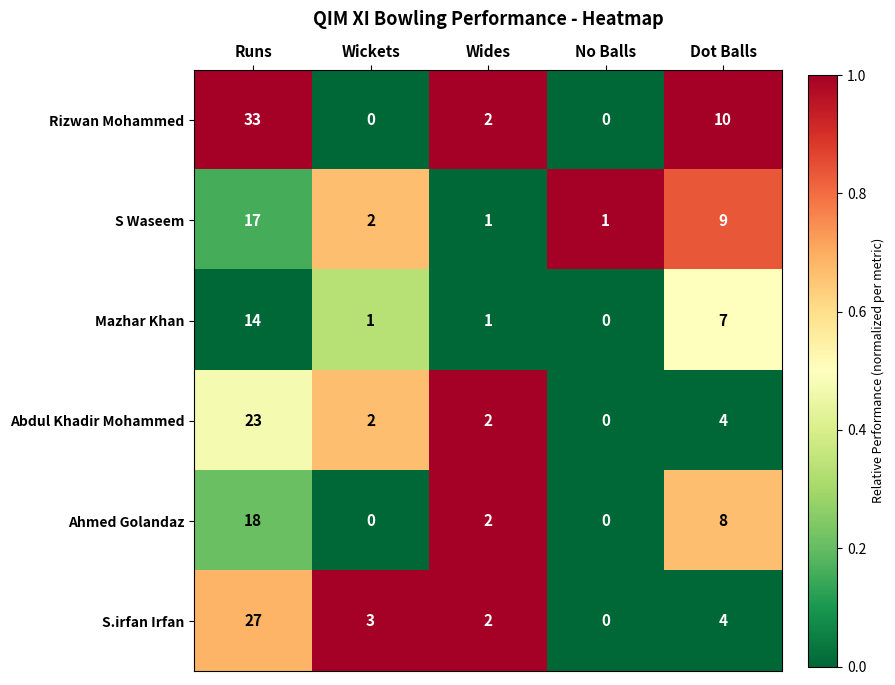

What is the difference between the maximum and minimum values in the Mazhar Khan series?

14